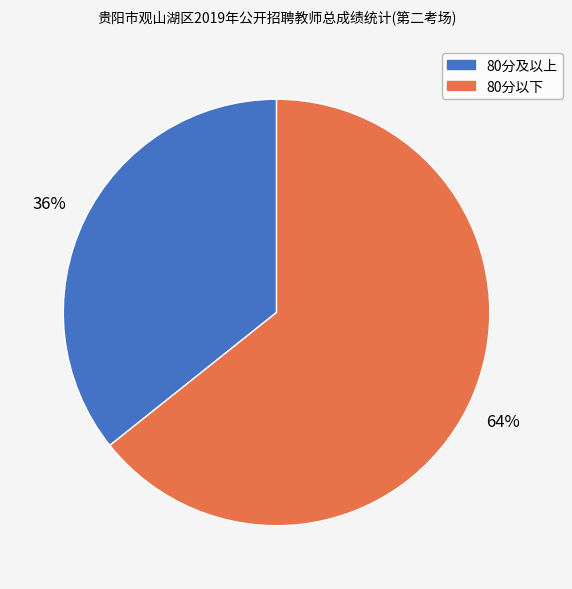

To the nearest percent, what is the average slice percentage?

50%